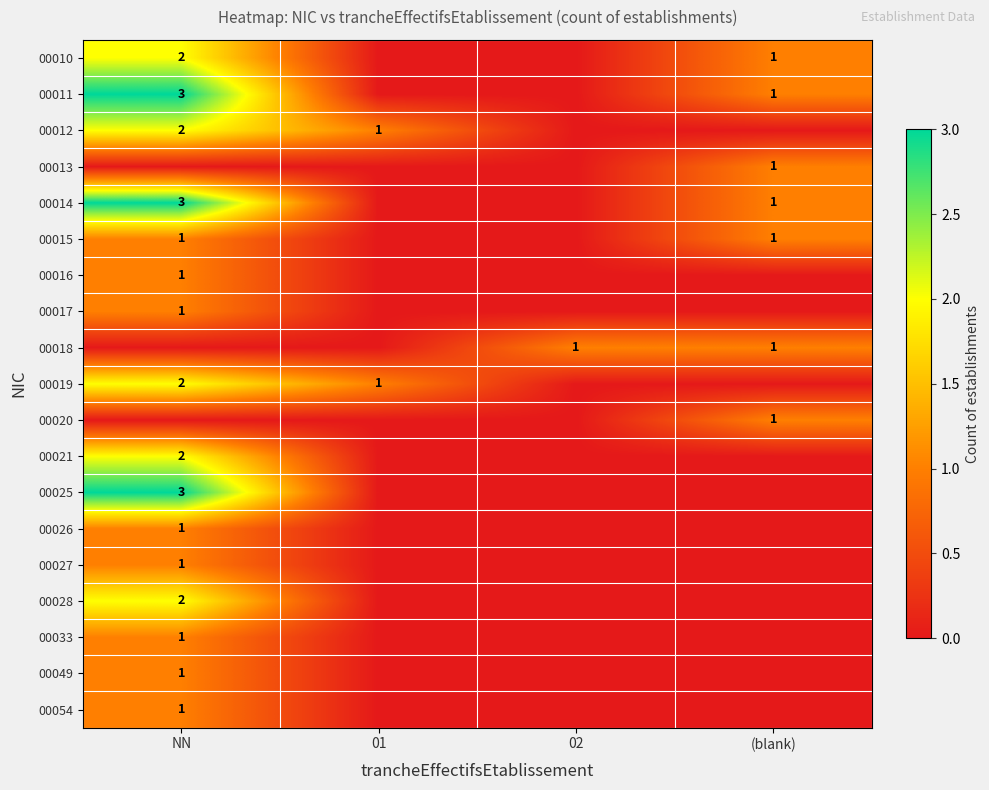

The value of 00012 at NN is 2. True or false?

True